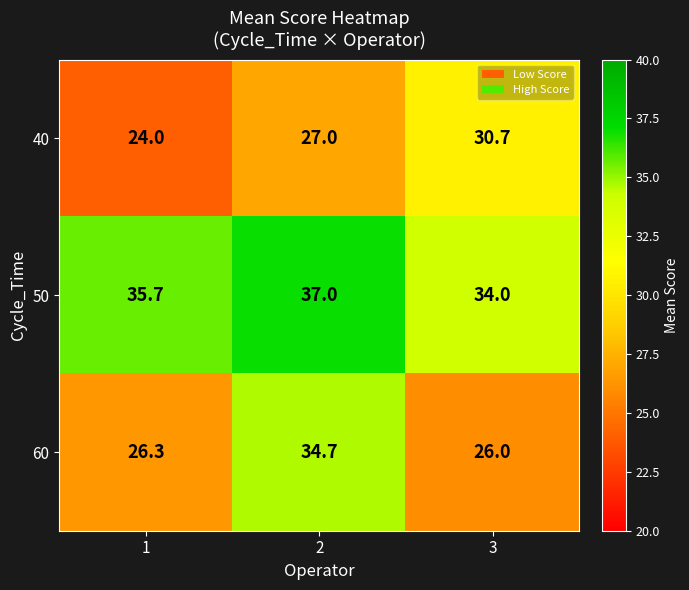

What is the maximum value for 40?

30.7